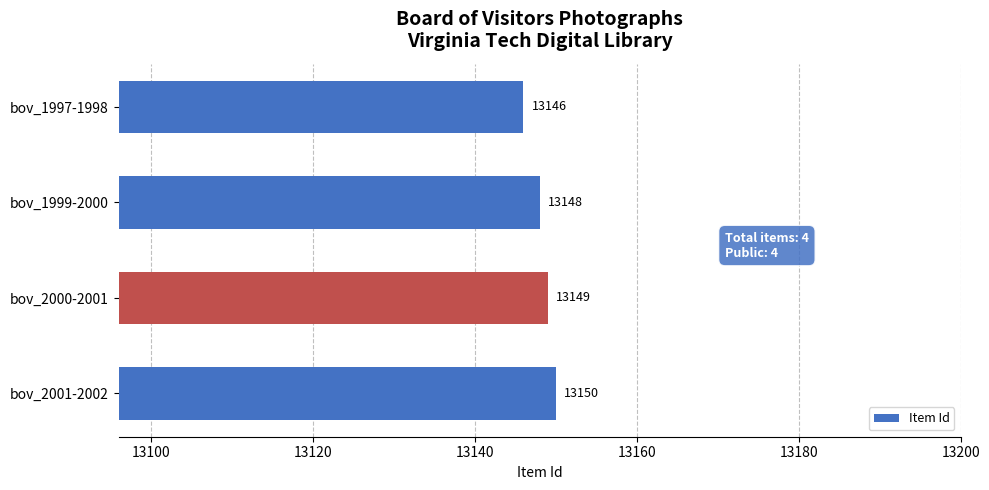

Which has a higher value, bov_2000-2001 or bov_1997-1998?

bov_2000-2001